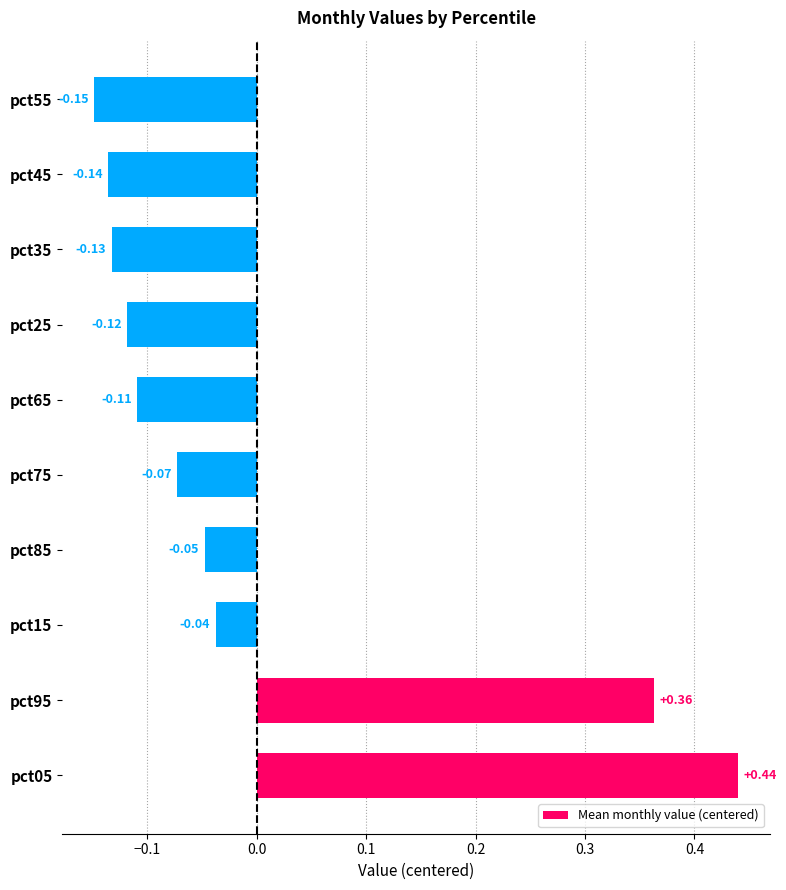

List the labels in order of value, smallest first.

pct55, pct45, pct35, pct25, pct65, pct75, pct85, pct15, pct95, pct05